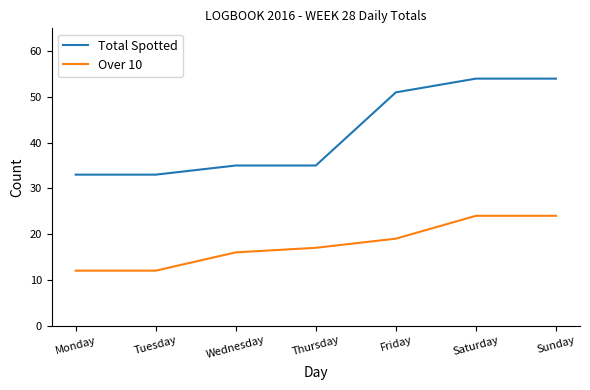

Does the chart display data point markers on the line(s)?

No